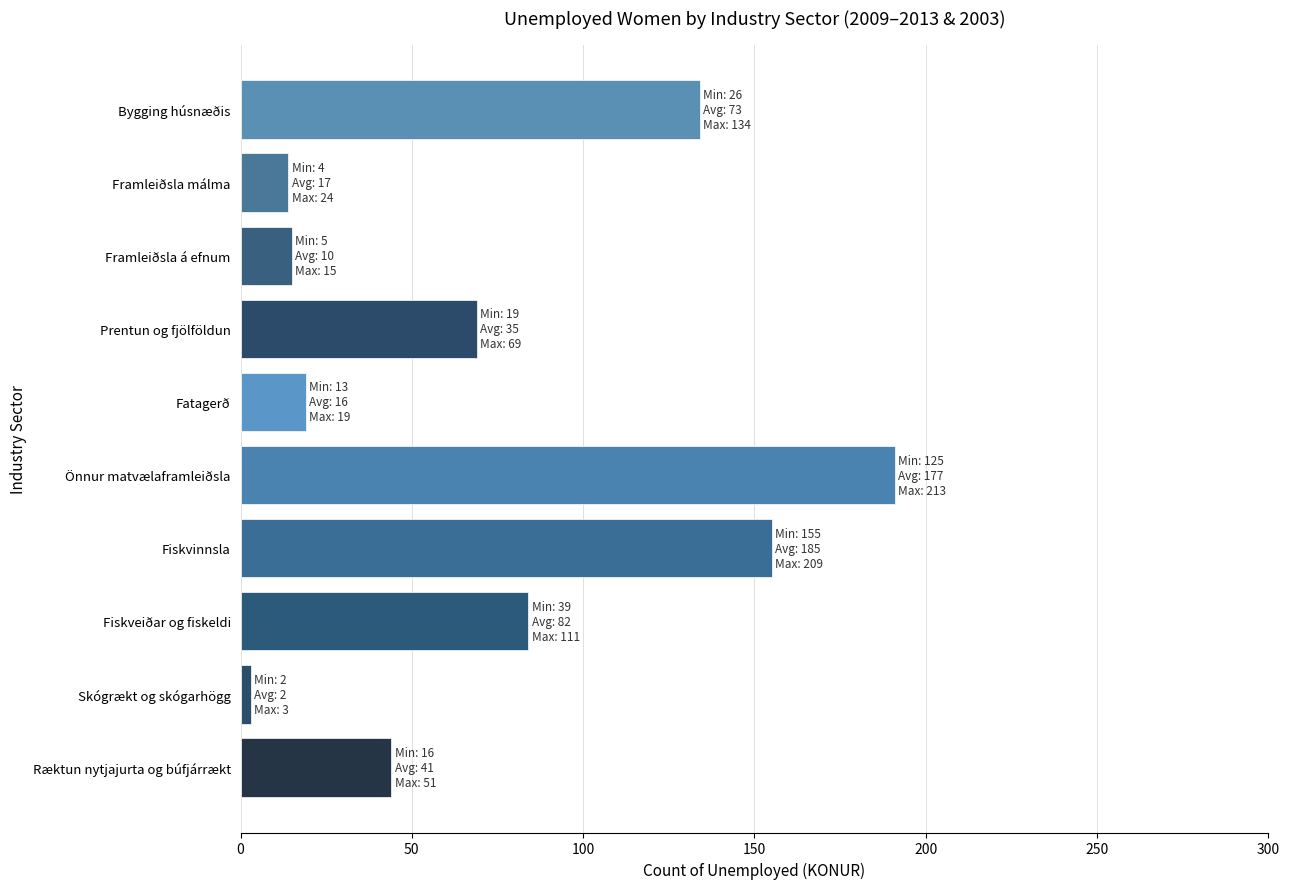

How many distinct data groups are displayed?

1